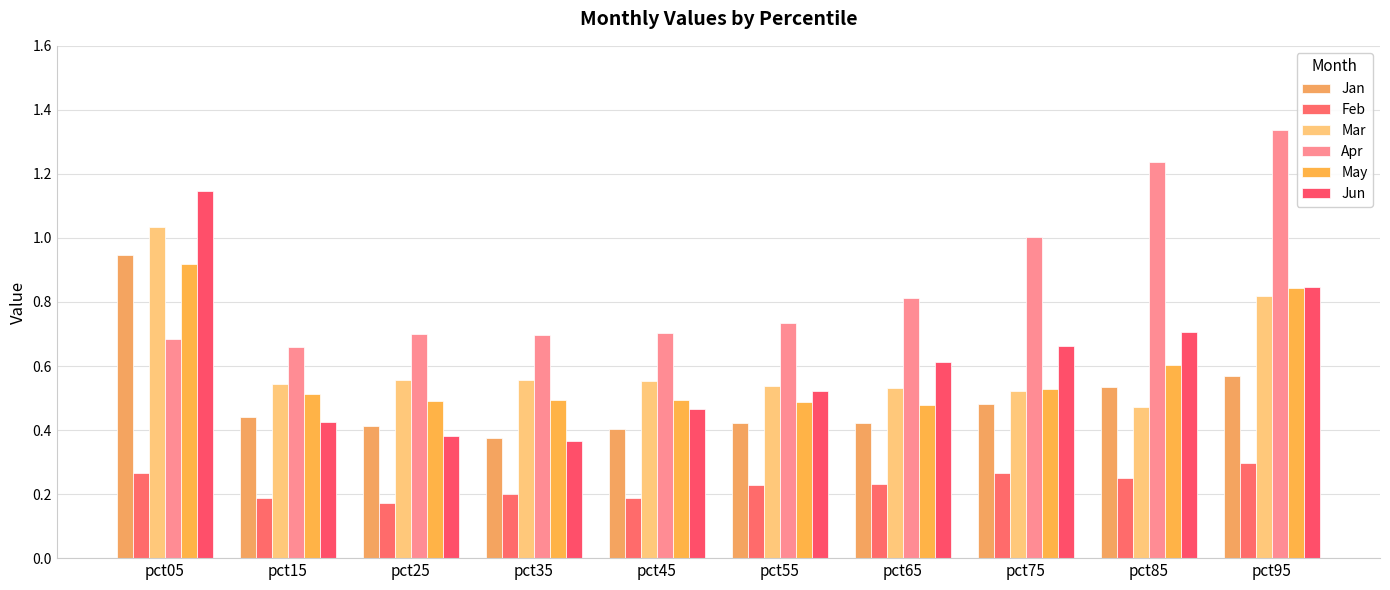

Count the number of data series in this chart.

6